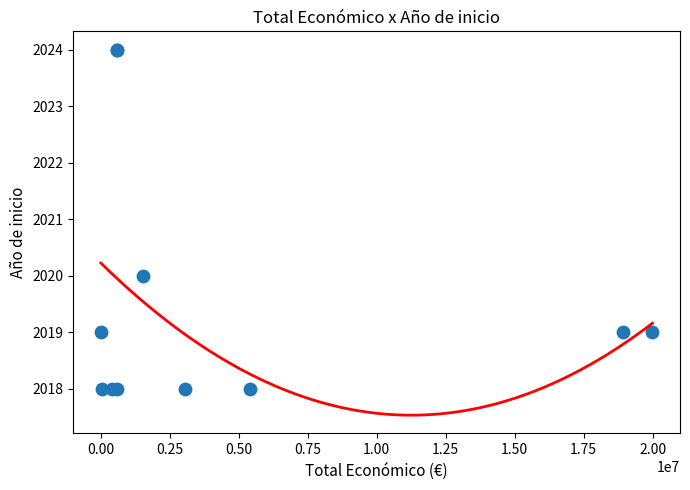

What Y value in the scatter plot is closest to 2021?

2020